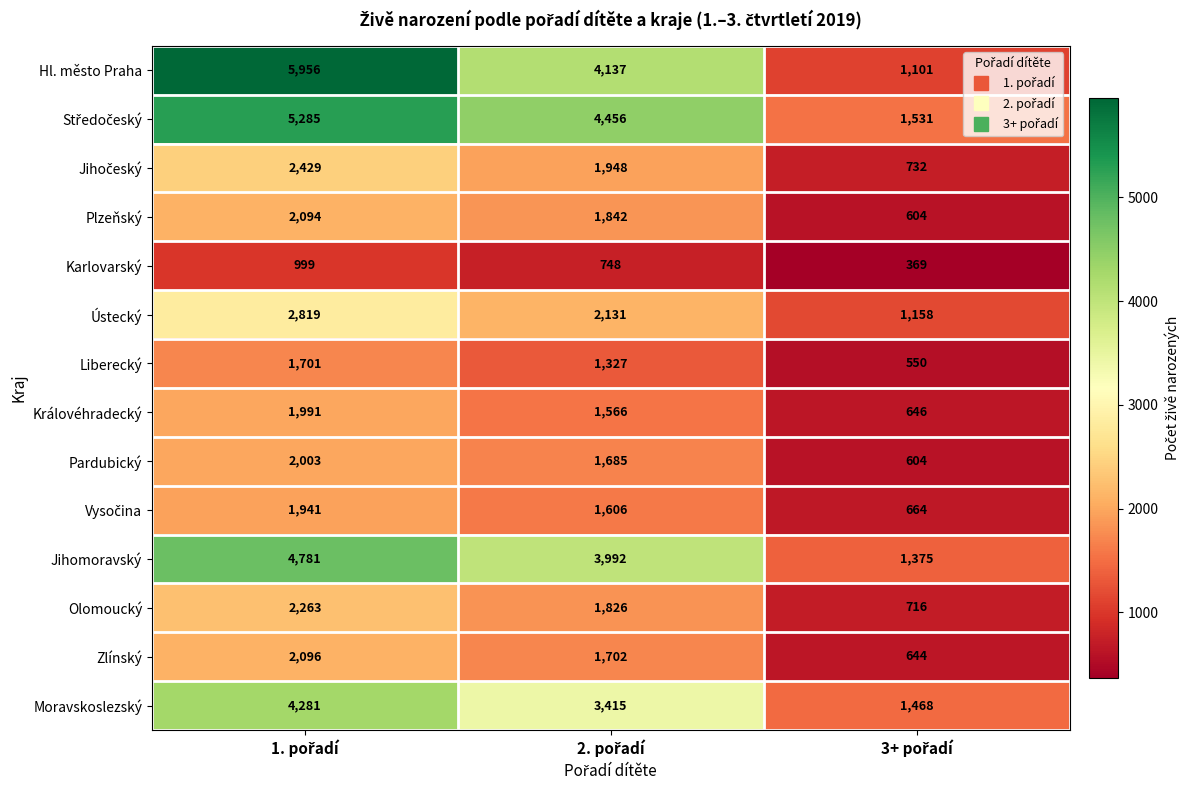

What is the highest value of the Zlínský series?

2096